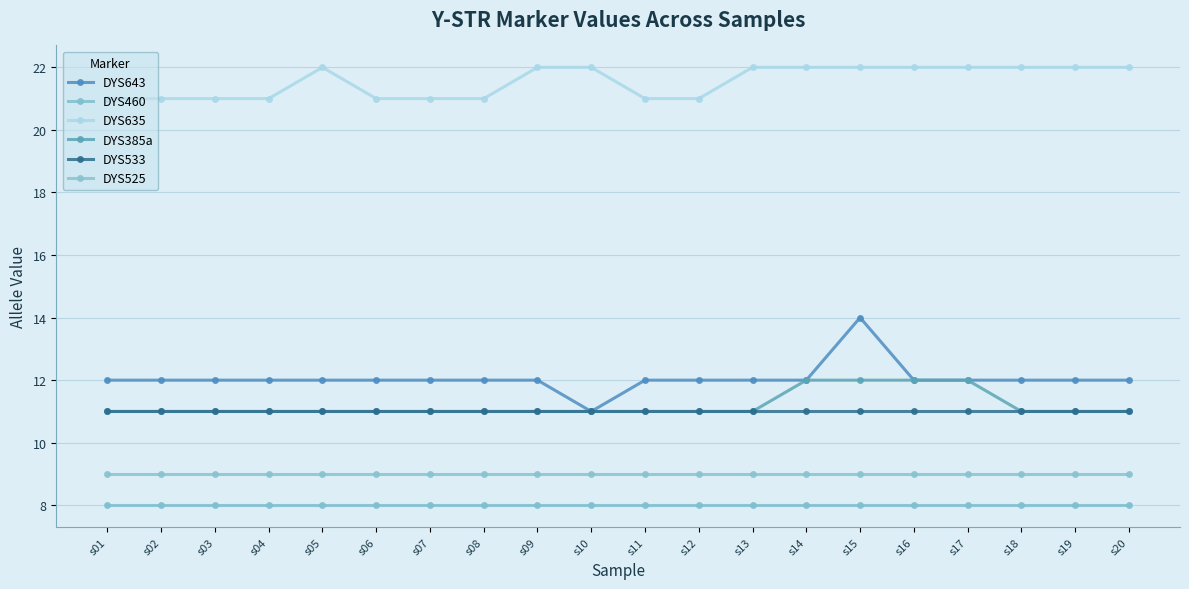

Does the chart display data point markers on the line(s)?

Yes